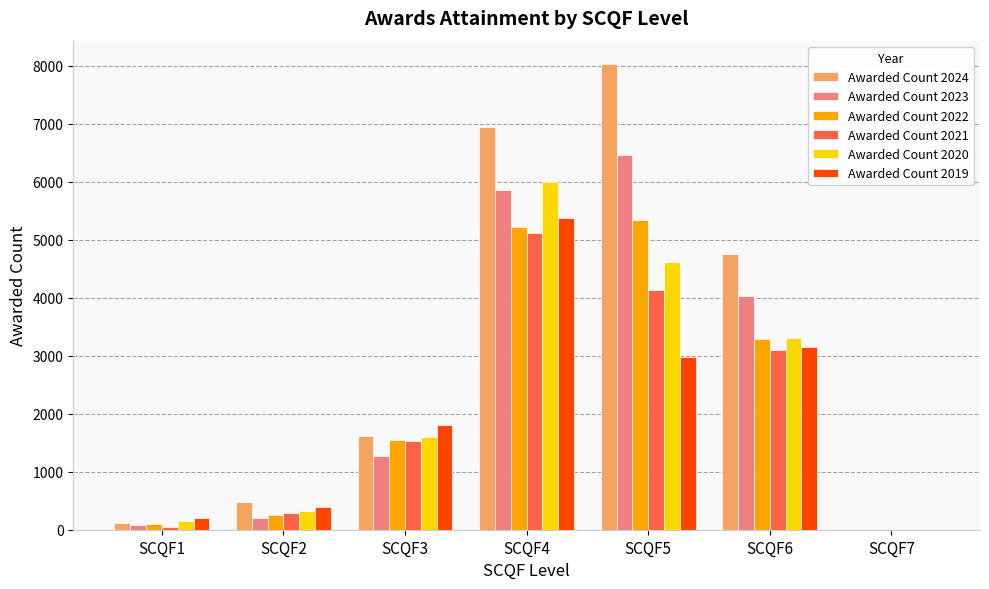

What is the highest value of the Awarded Count 2024 series?

8030